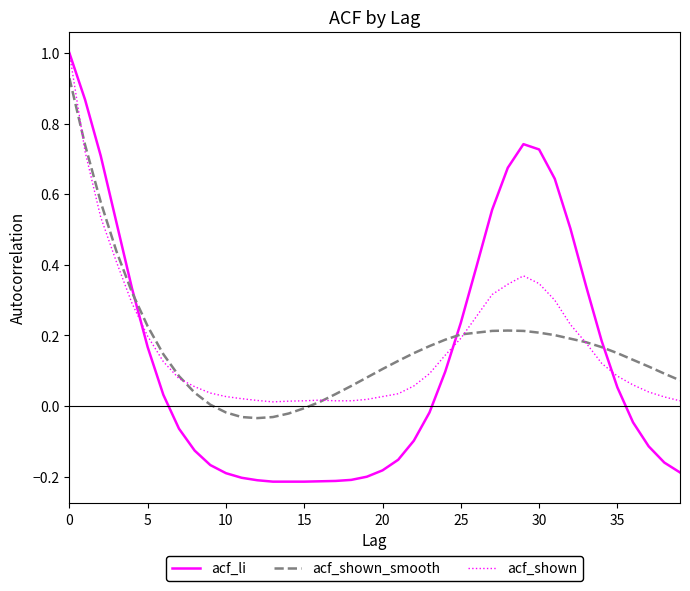

How many values in the acf_li series are below 0?

21